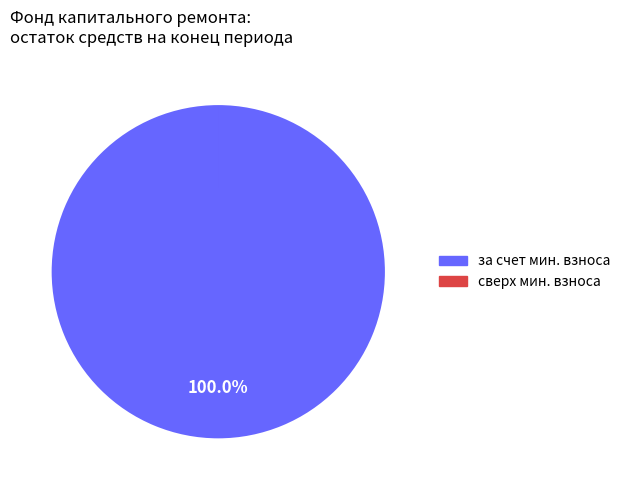

Which slice is the largest?

за счет мин. взноса